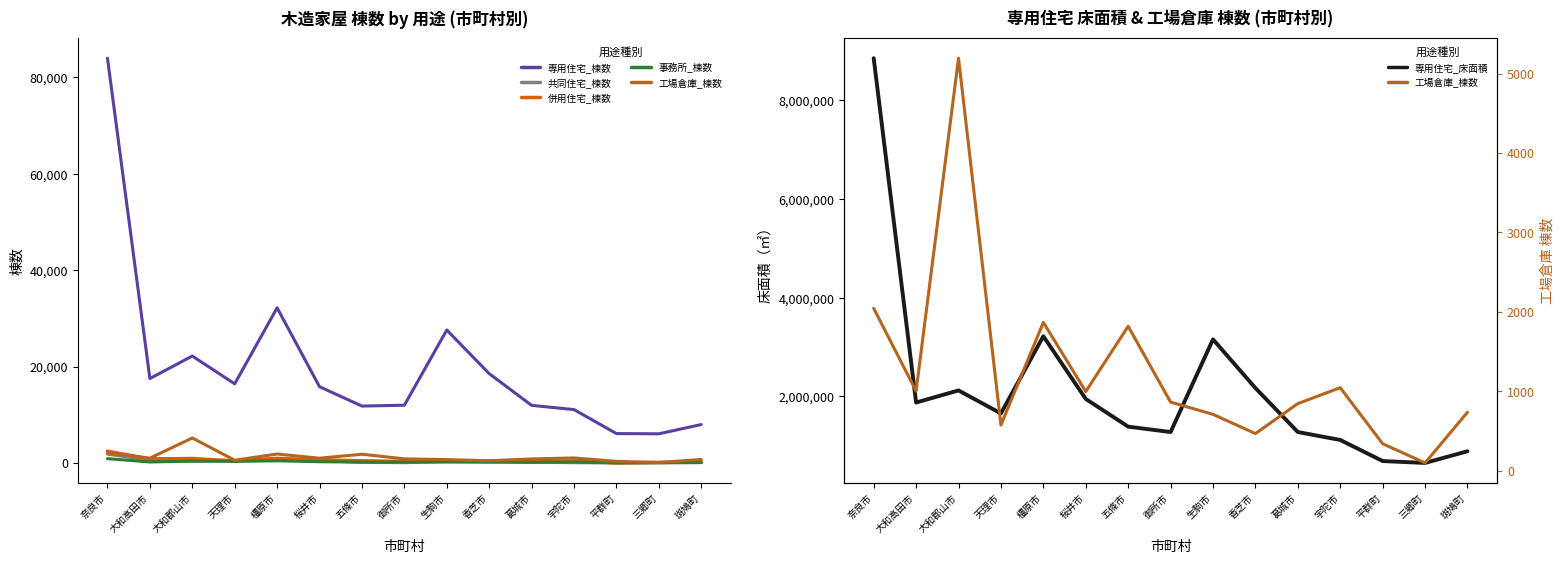

True or false: 専用住宅_床面積 and 共同住宅_棟数 intersect in this chart.

False